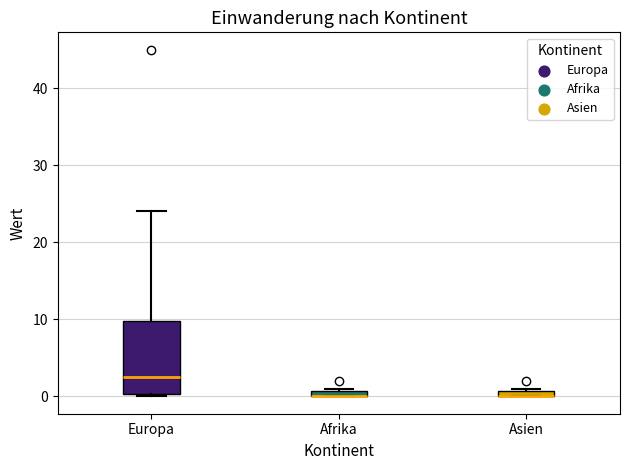

Which box is the tallest, from its lower edge to its upper edge?

Europa